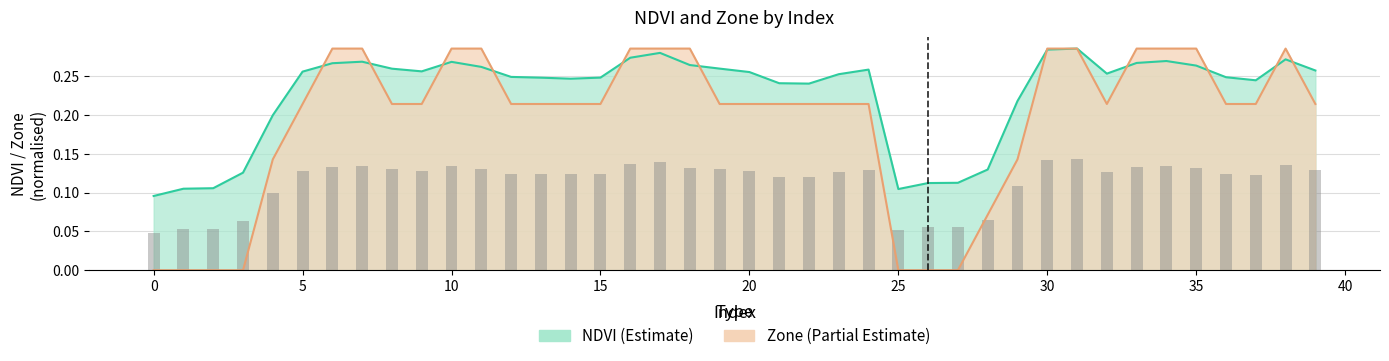

How many values in Zone are above zero?

33